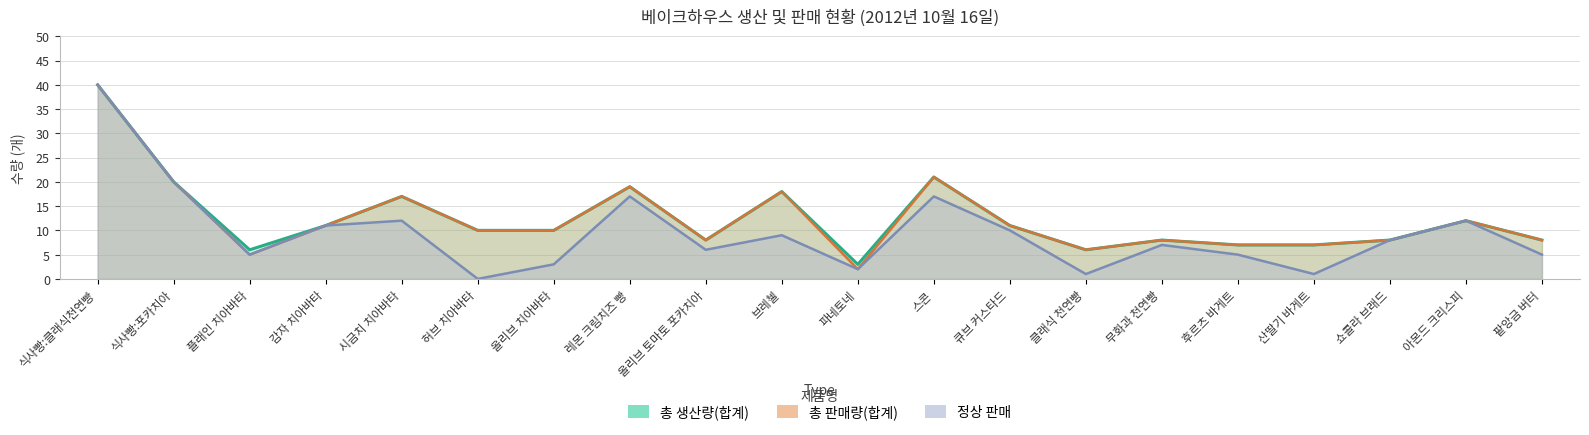

What are all the series names shown in the legend?

총 생산량(합계), 총 판매량(합계), 정상 판매